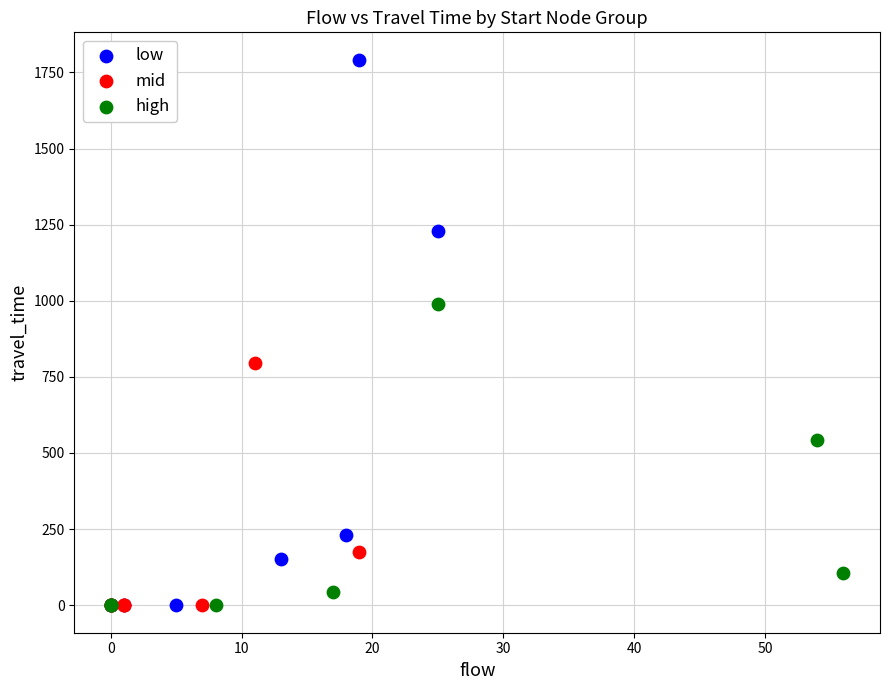

Which series has the largest Y range (max minus min)?

low